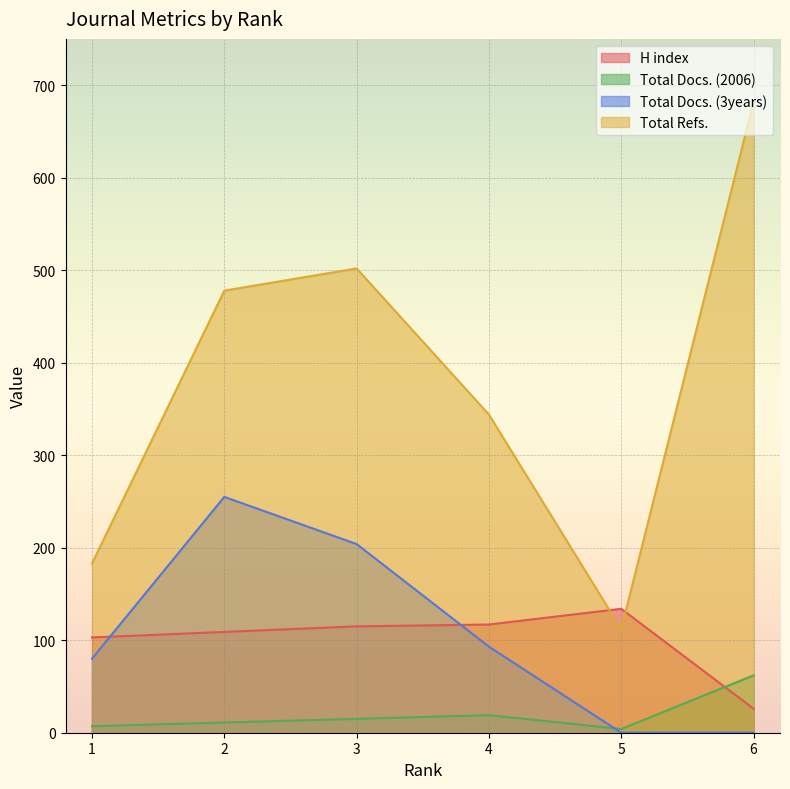

What is the value of the Total Docs. (2006) point at the 3rd from the left?

15